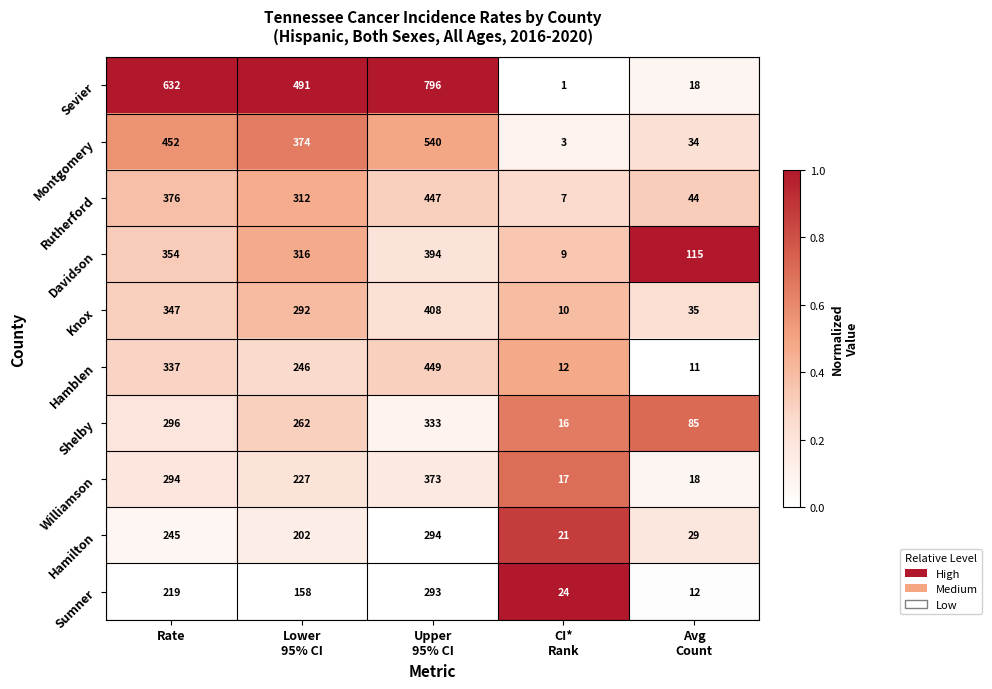

Which series has the largest range (max minus min)?

Sevier